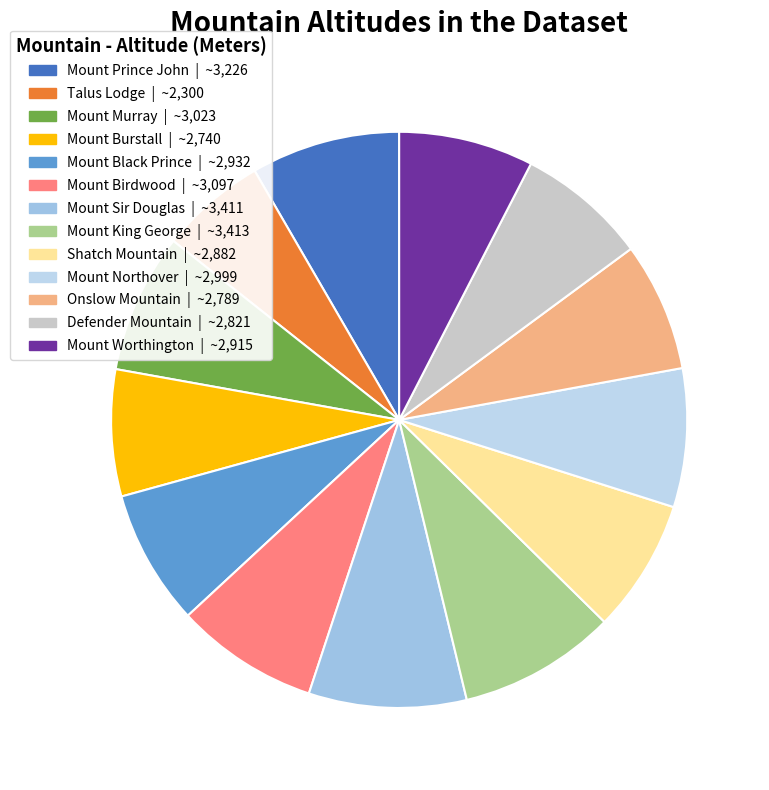

How many segments does this pie chart have?

13